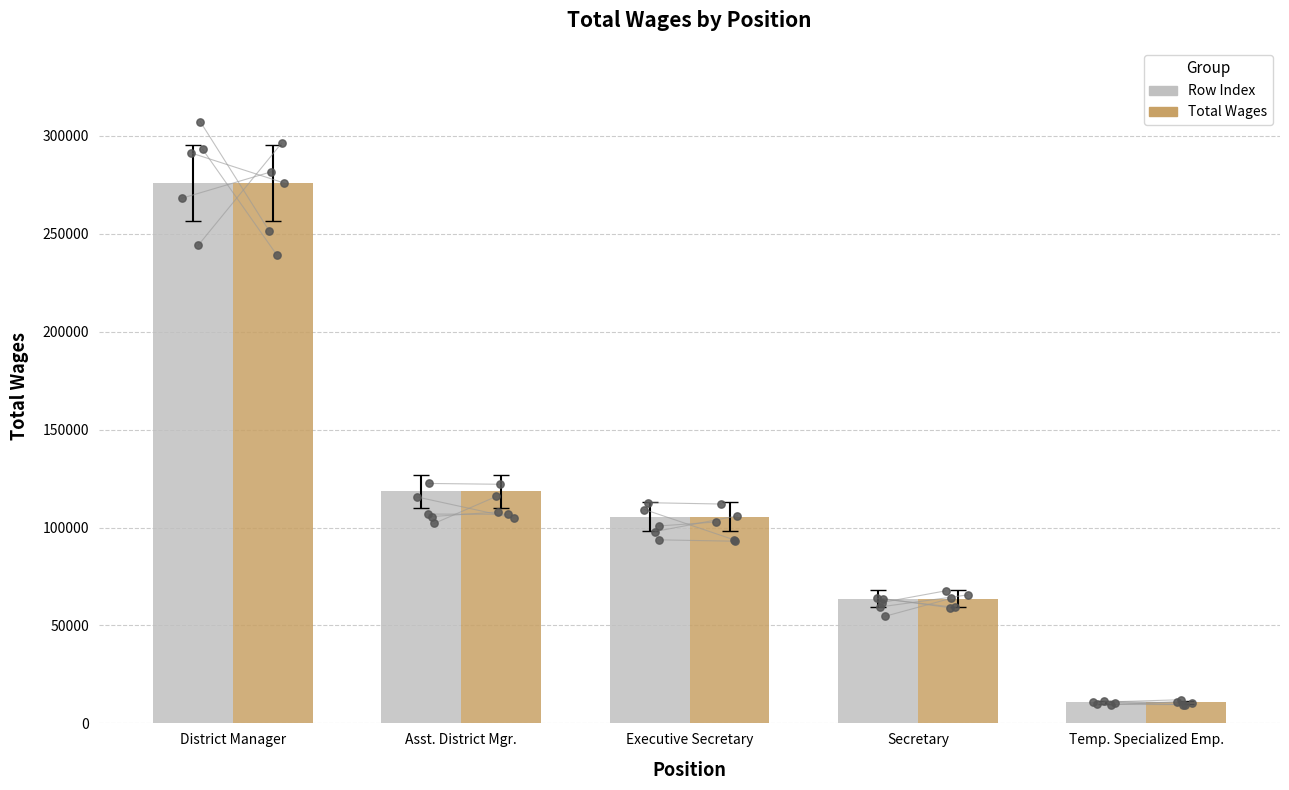

Which series contains the highest Y value?

Row Index